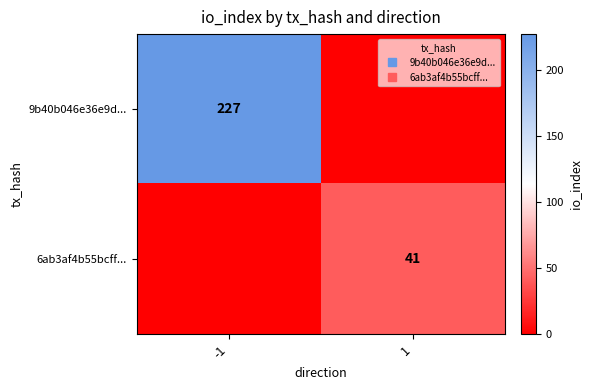

The value of 6ab3af4b55bcff... at -1 is -17. True or false?

False